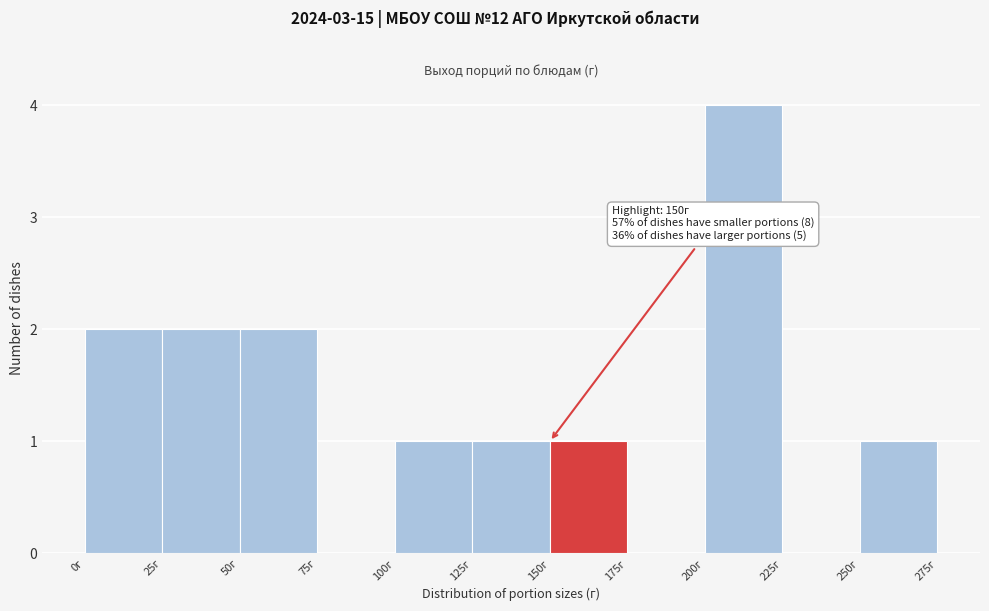

Which range on the x-axis has the tallest bar?

200 to 225